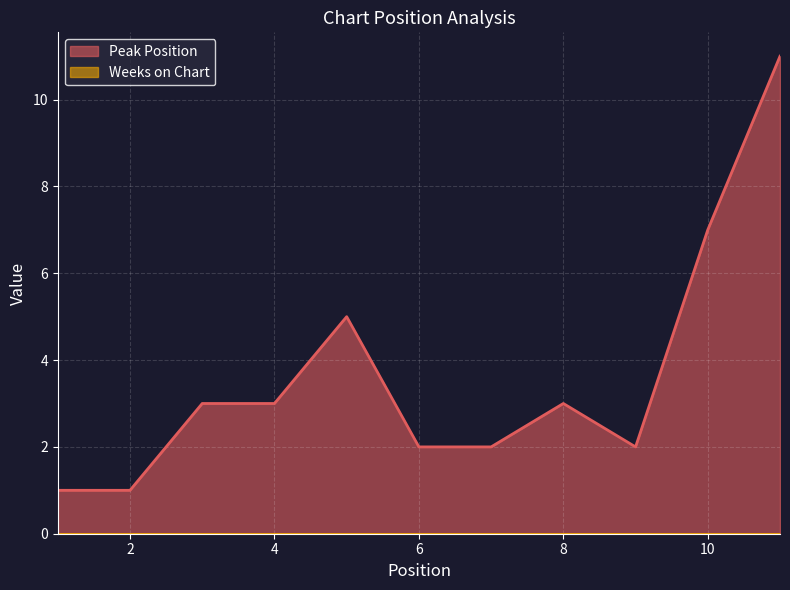

Reading left to right, extract all data points from this chart.

1	1	3	3	5	2	2	3	2	7	11